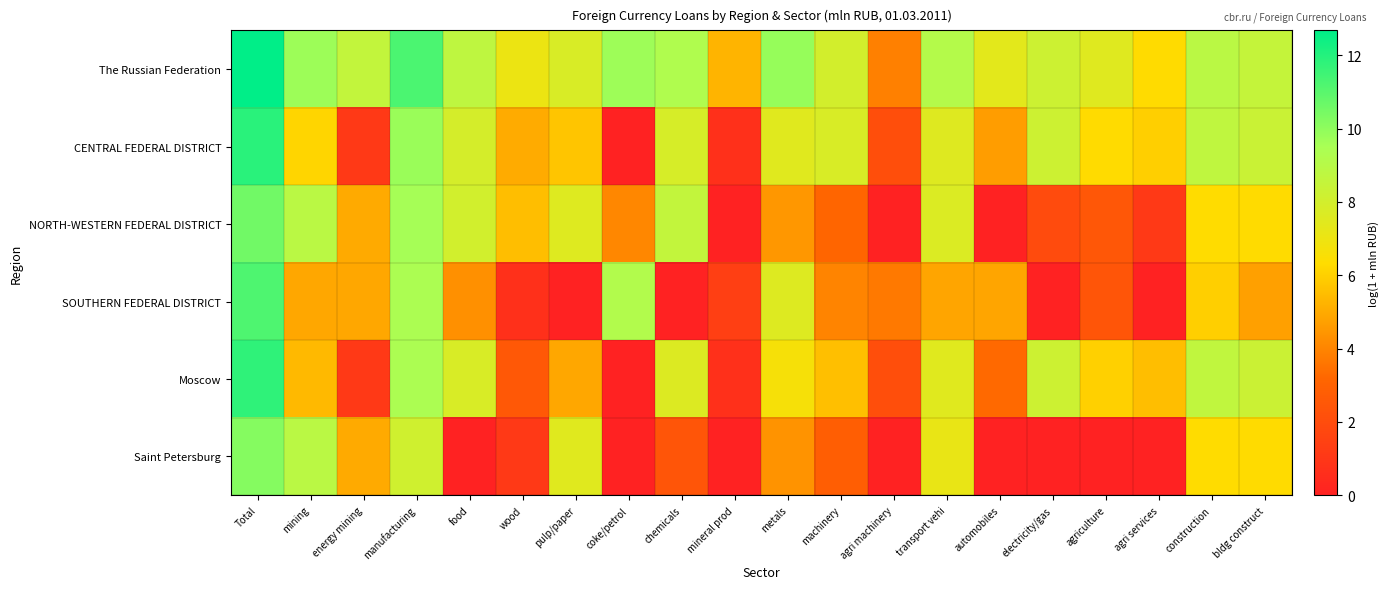

What is the maximum value shown in the chart?

12.7